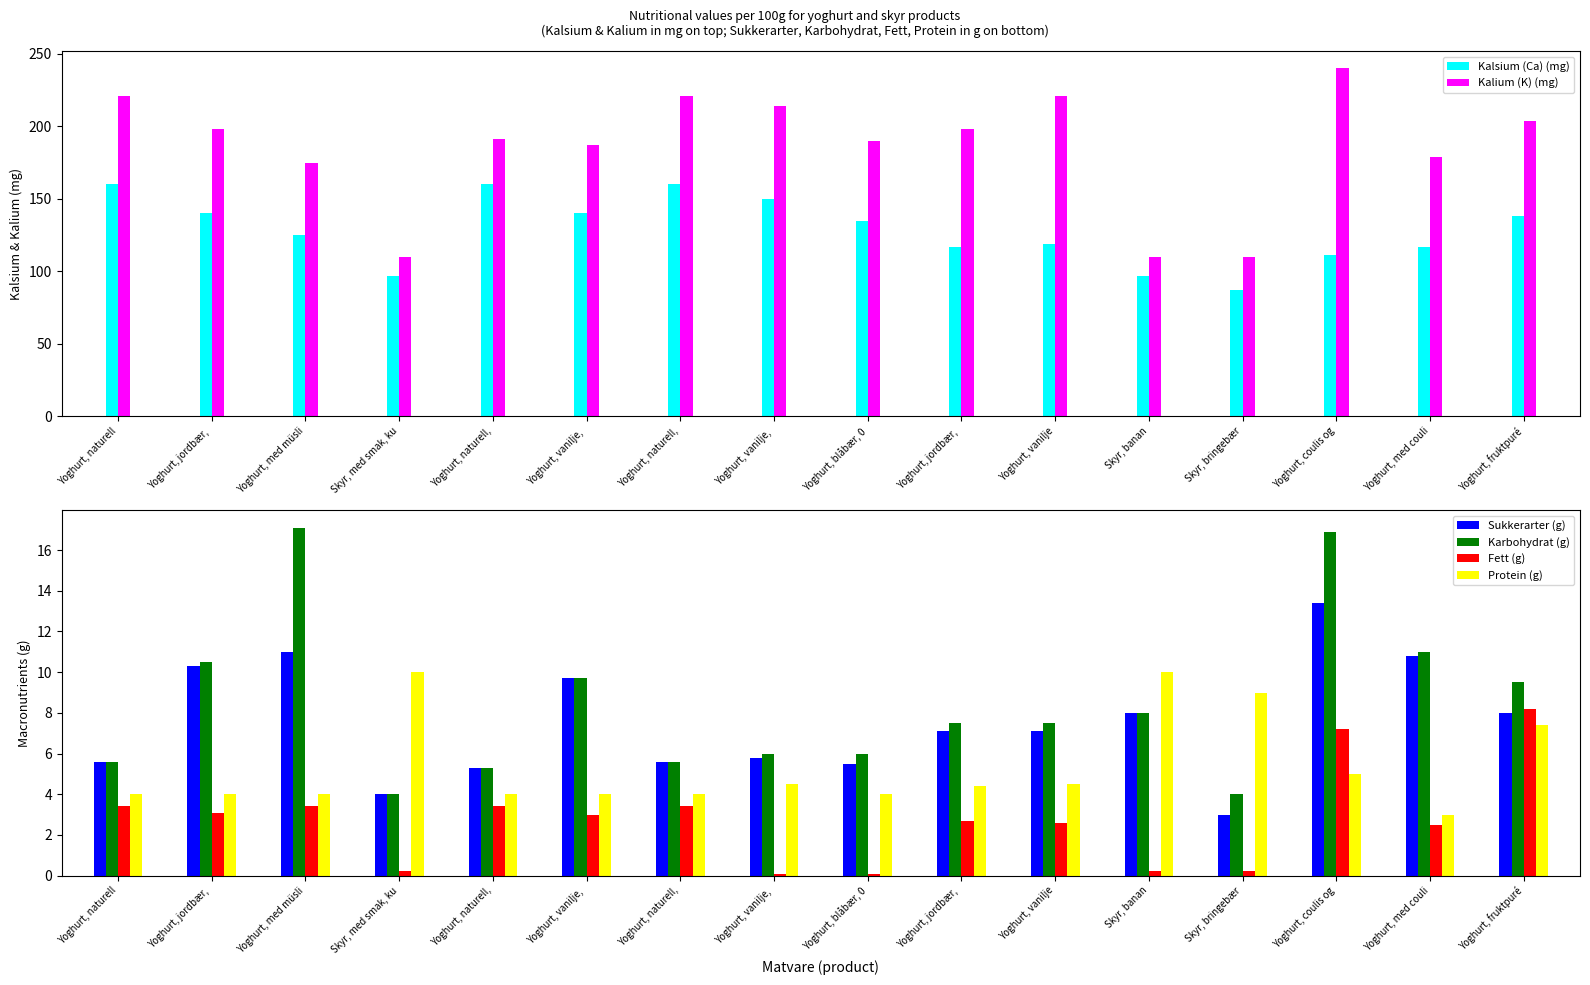

What is the approximate value of Protein (g) at Yoghurt, jordbær, ?

4.0